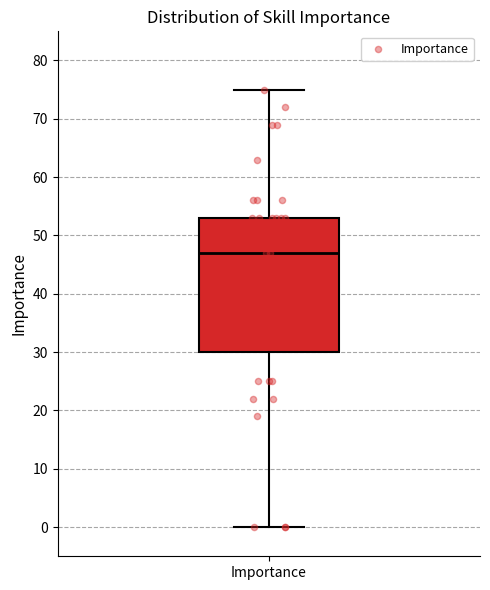

Read this box plot against the y-axis: the position of the median line, the range covered by the box, and the ends of both whiskers. The values are not printed on the chart, so give them approximately, as read against the axis.

median 47, box 30 to 53, whiskers 0 to 75